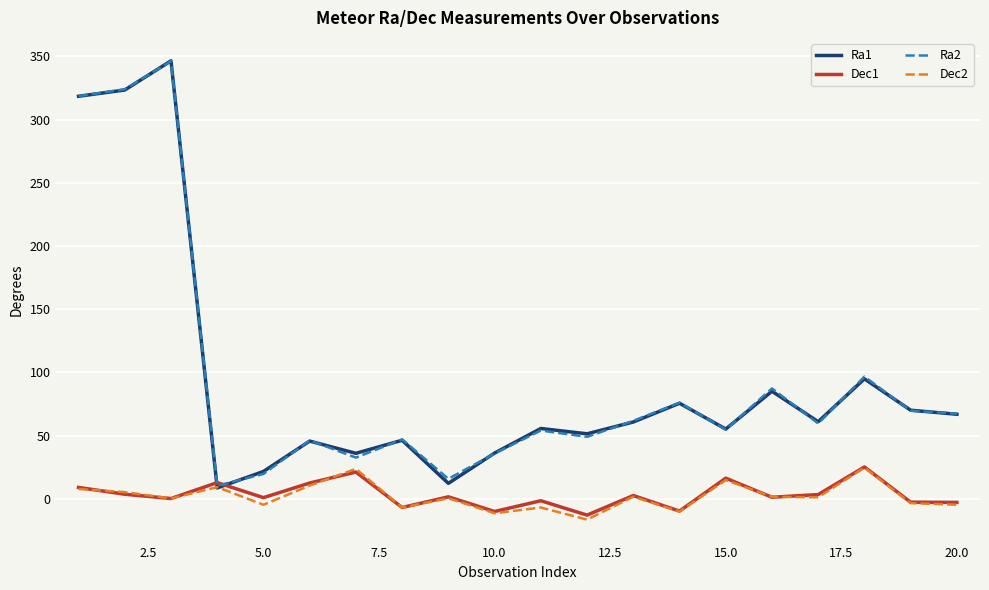

What is the highest value of the Ra1 series?

346.5